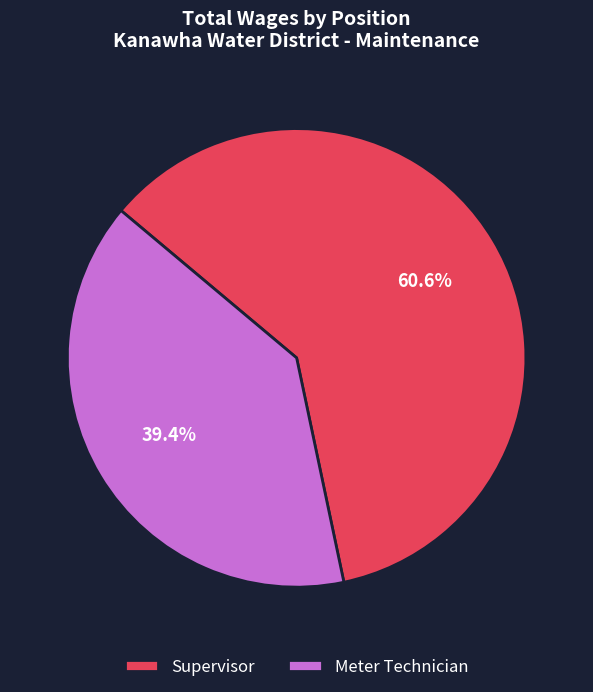

What is the ratio of the value at Supervisor to the value at Meter Technician?

1.5